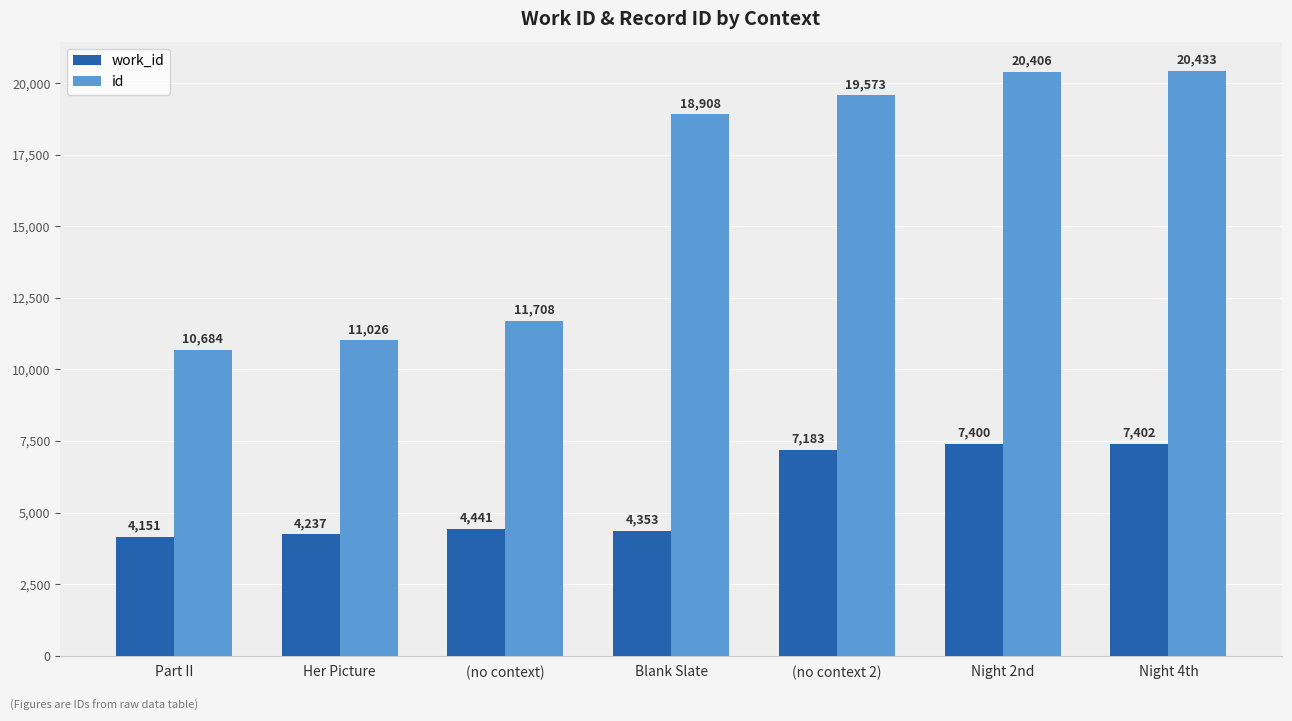

What is the difference between the id values at Night 2nd and Her Picture?

9380